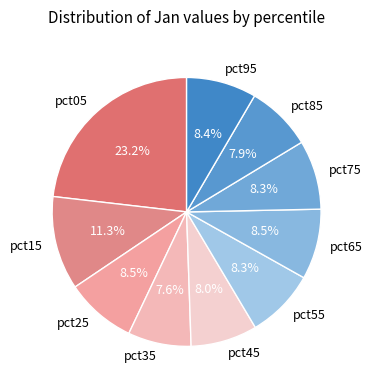

To the nearest percent, what is the combined percentage of pct85 and pct65?

16%